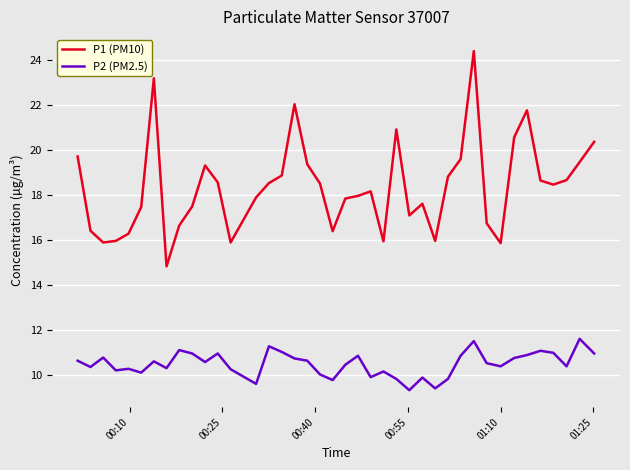

True or false: P2 (PM2.5) and P1 (PM10) cross at least once.

False